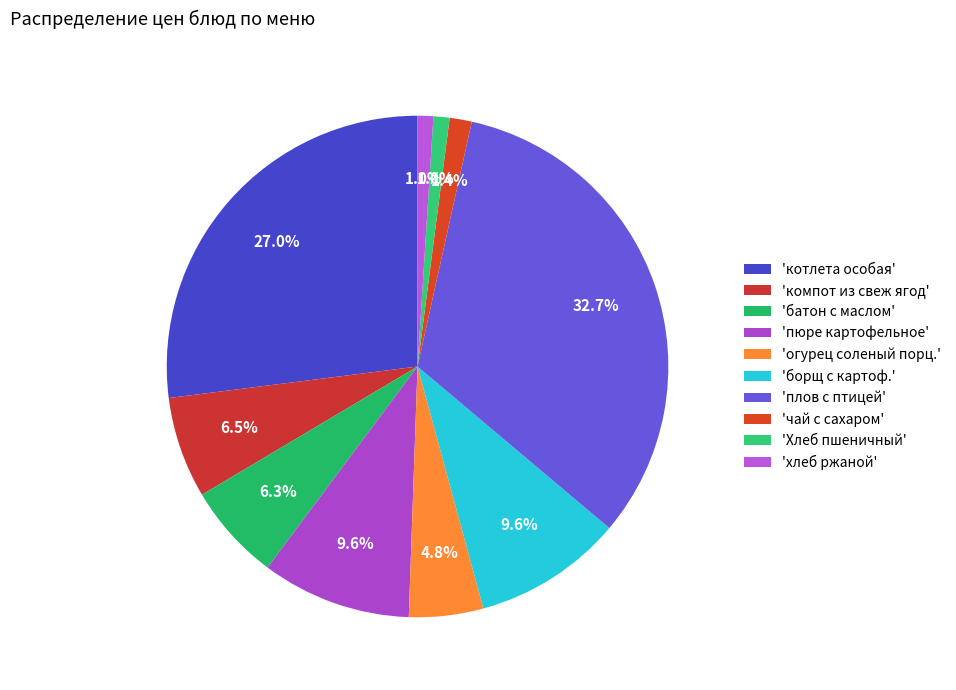

How many segments does this pie chart have?

10